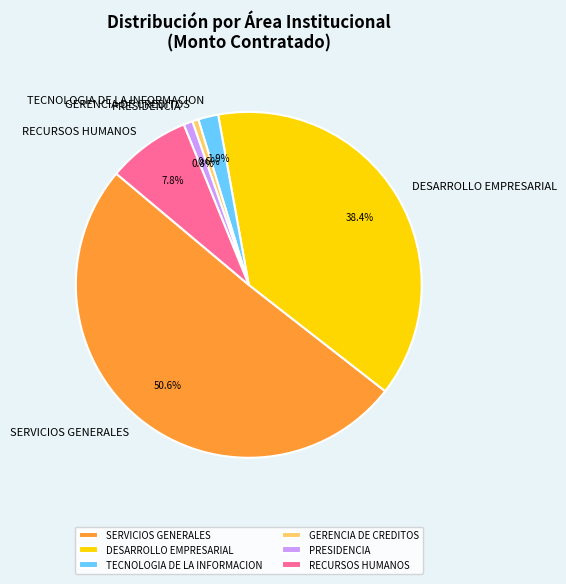

Is the sum of DESARROLLO EMPRESARIAL and PRESIDENCIA greater than half?

No